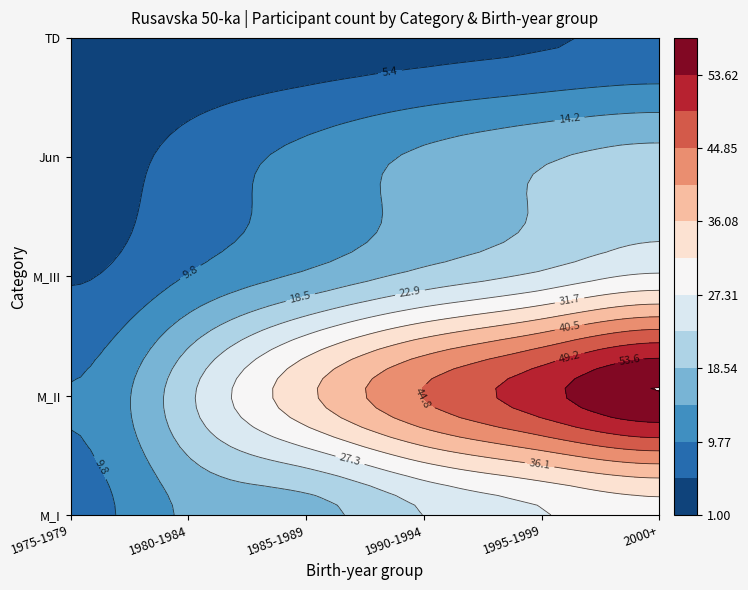

Where is M_II nearest to the value 34?

1985-1989